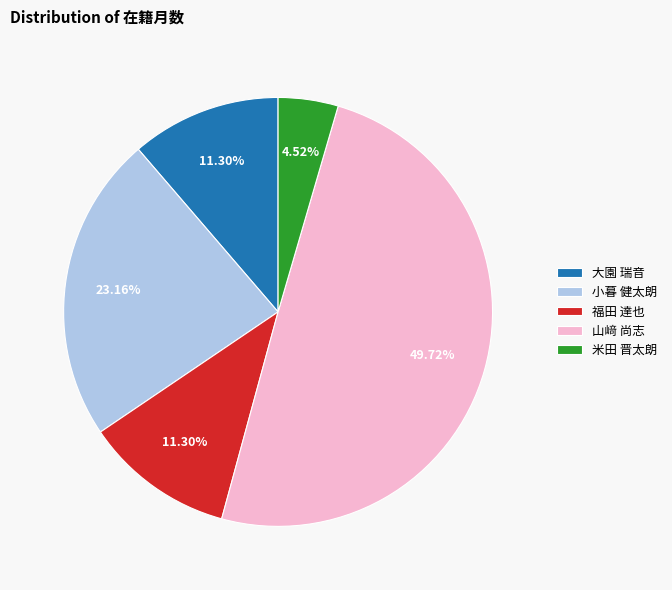

What is the smallest slice in the pie chart?

米田 晋太朗